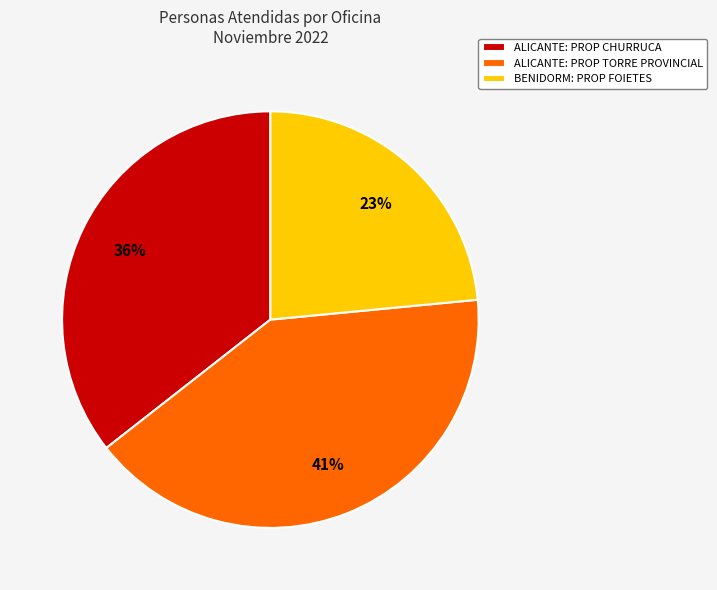

Which has a higher value, BENIDORM: PROP FOIETES or ALICANTE: PROP TORRE PROVINCIAL?

ALICANTE: PROP TORRE PROVINCIAL